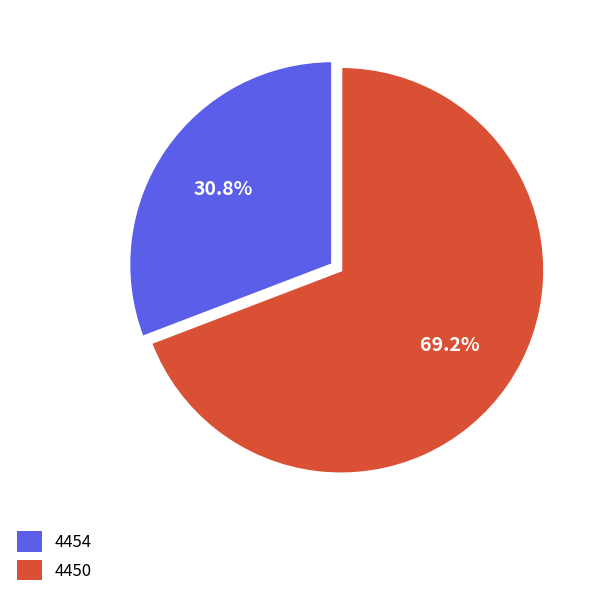

Rank the categories by value from lowest to highest.

4454, 4450